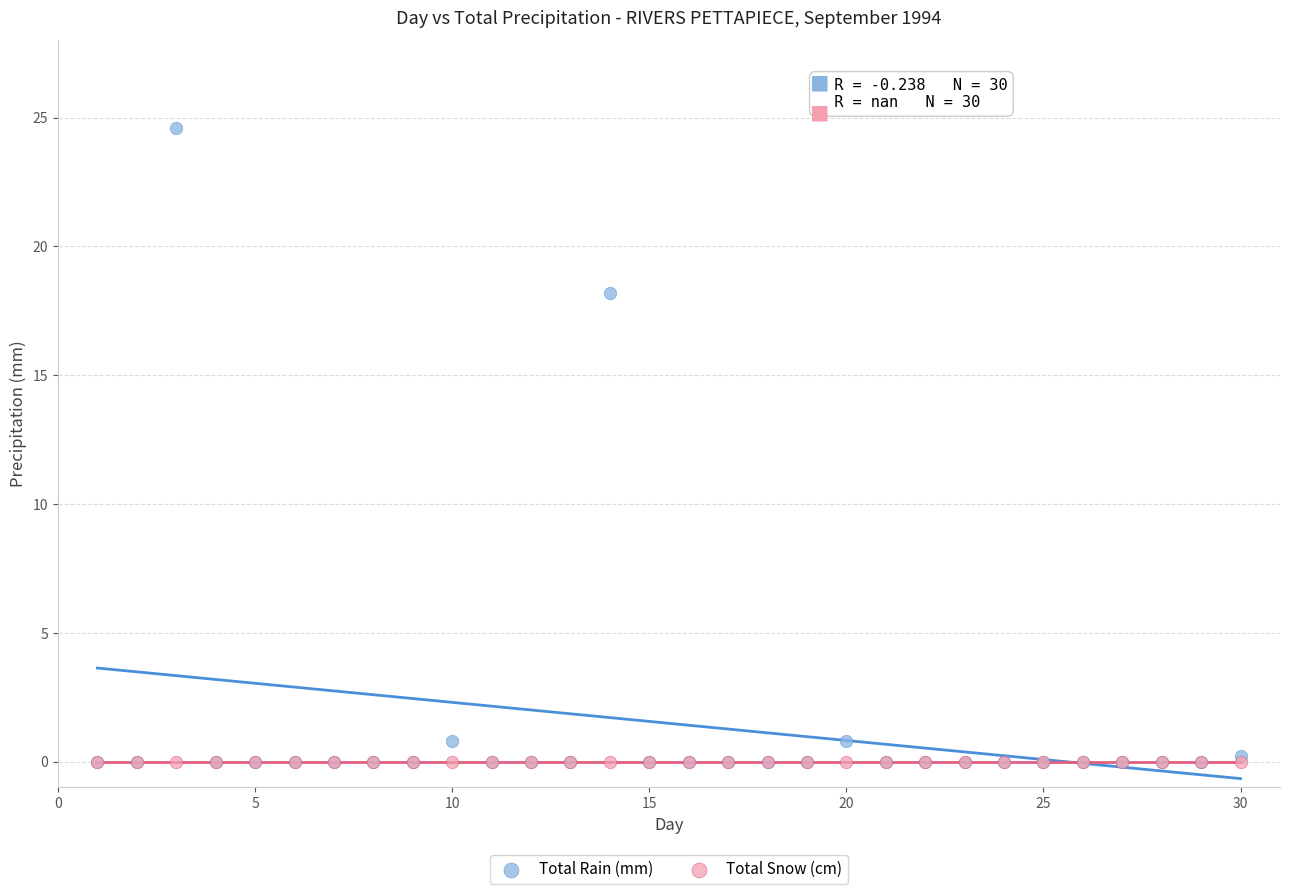

Across all series, what Y value is closest to 12?

18.2